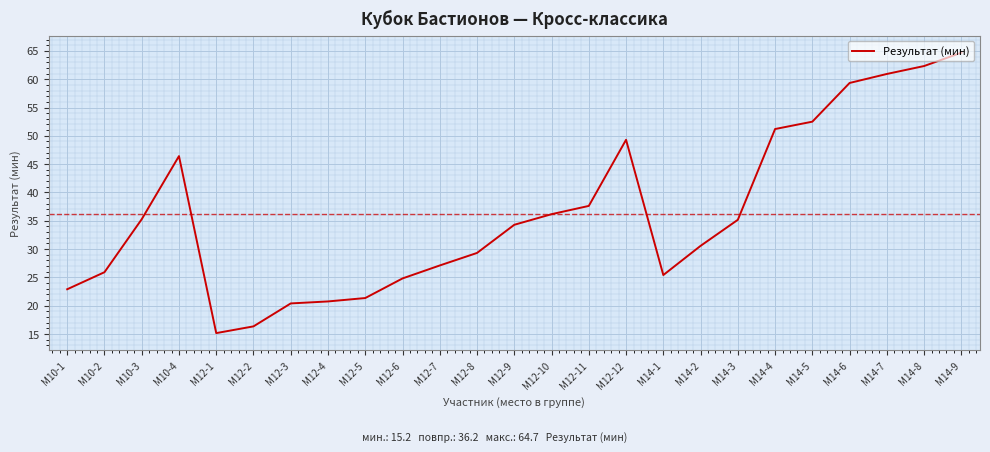

What position from the right is М10-3?

23